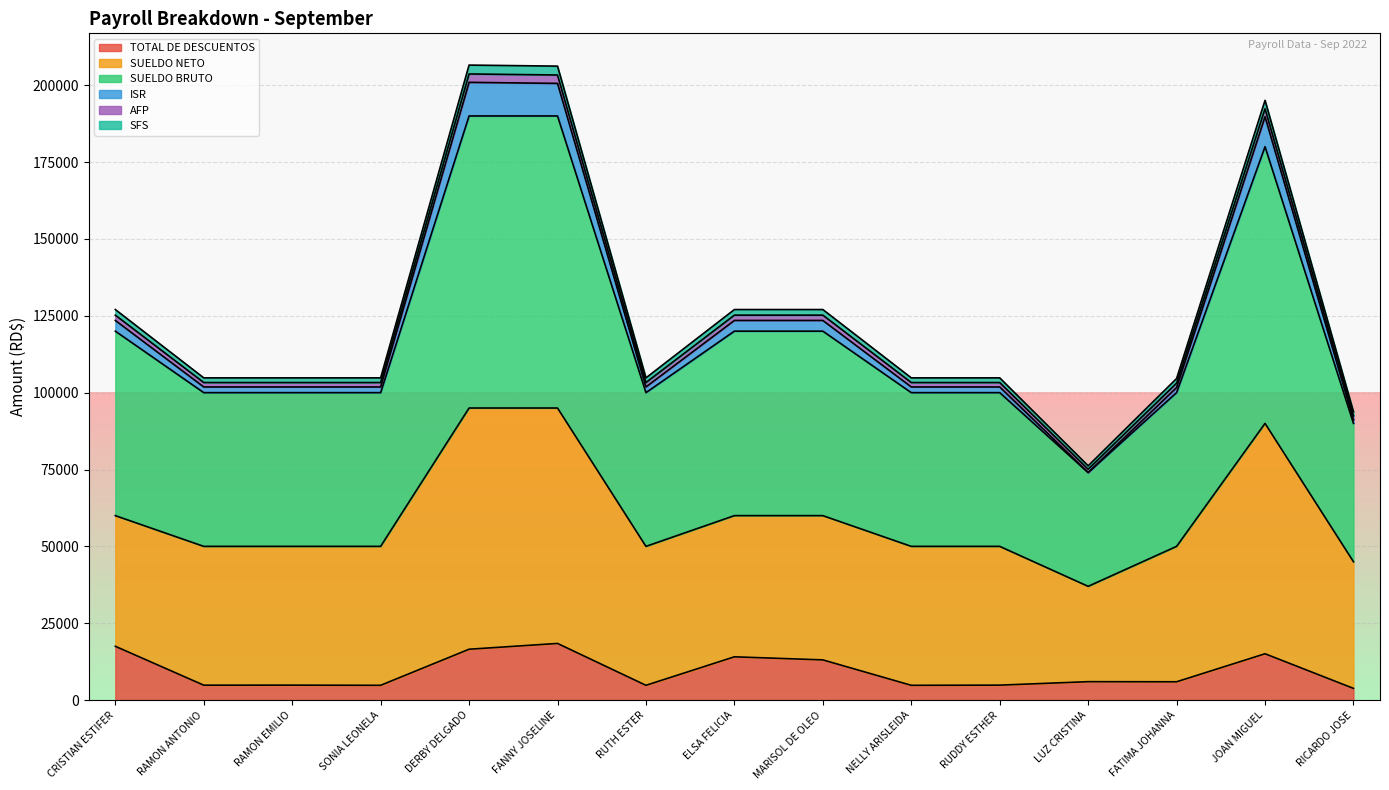

What is the lowest value of the TOTAL DE DESCUENTOS series?

3807.8